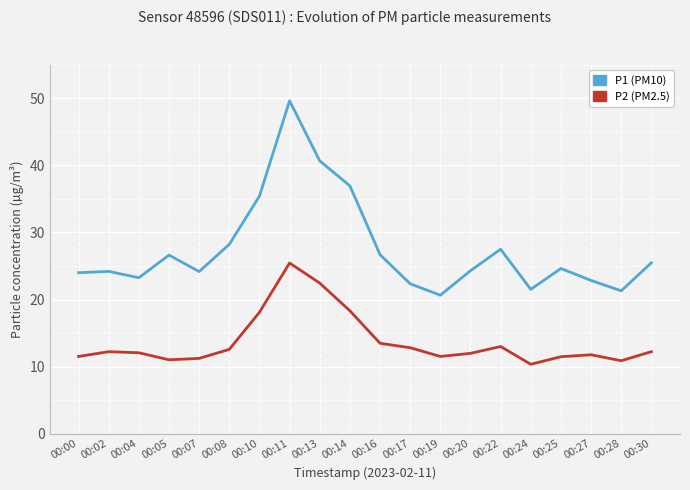

At 00:07, list the series in order from largest to smallest.

P1 (PM10), P2 (PM2.5)